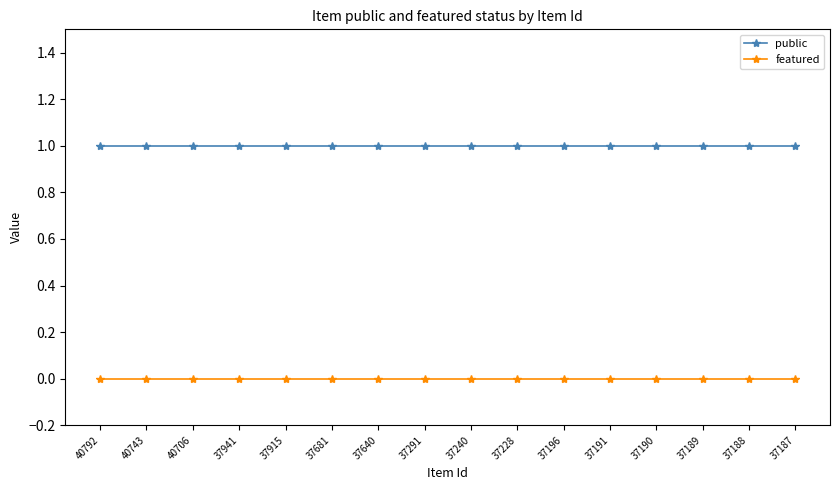

True or false: featured and public intersect in this chart.

False